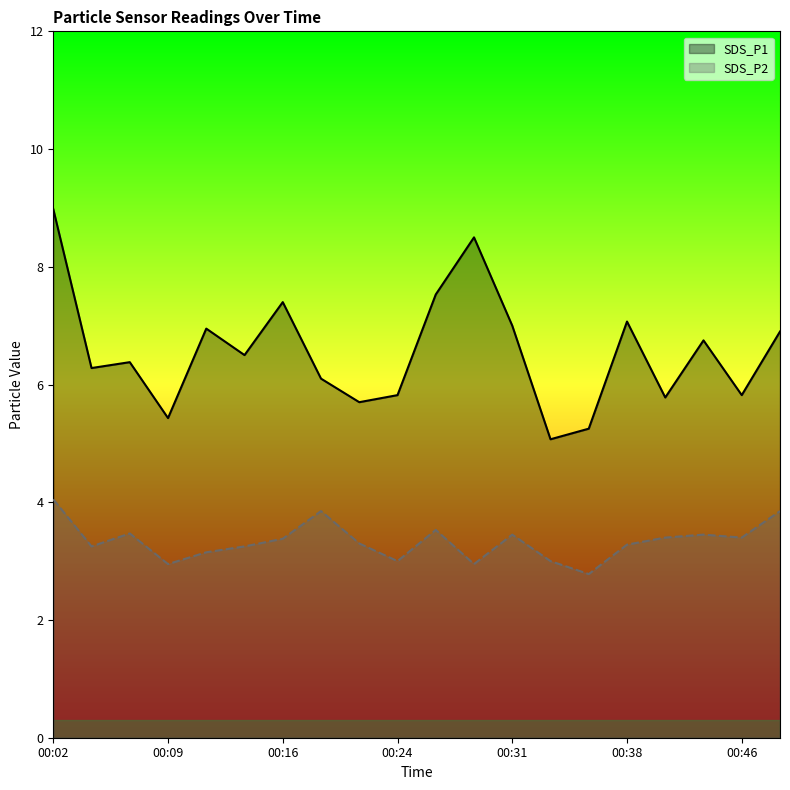

How many lines are shown in the chart?

2